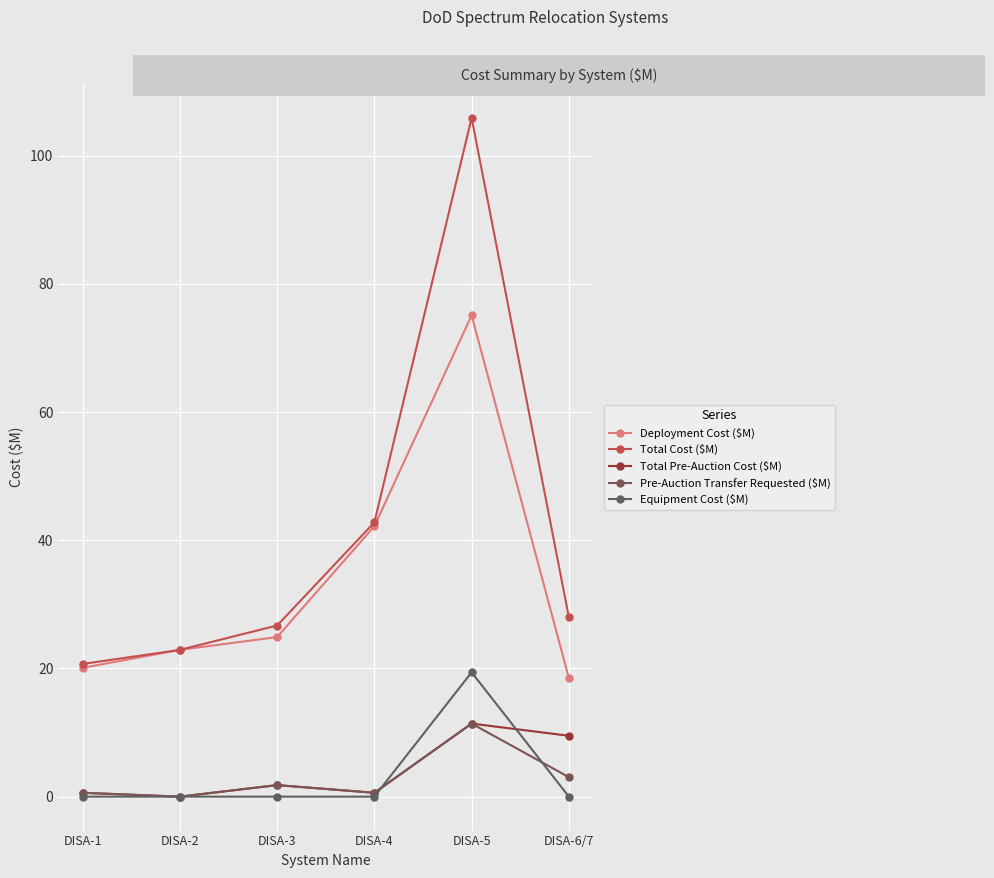

True or false: Total Pre-Auction Cost ($M) has a value of 0.0 at DISA-2.

True